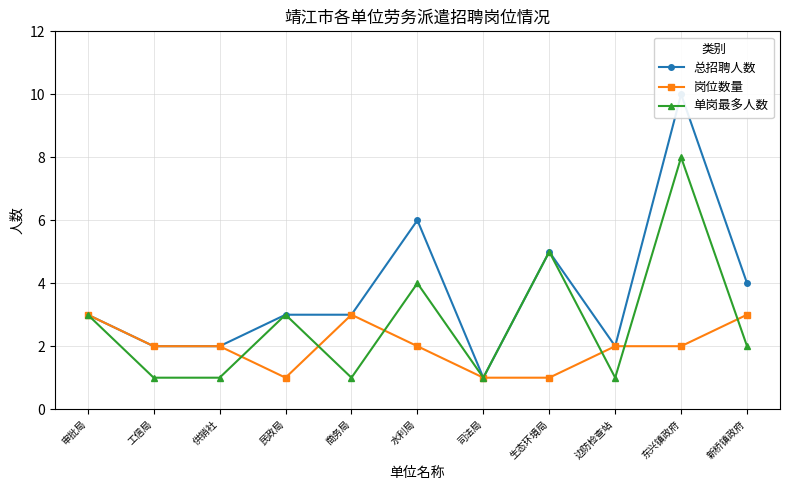

True or false: 总招聘人数 and 岗位数量 intersect in this chart.

False